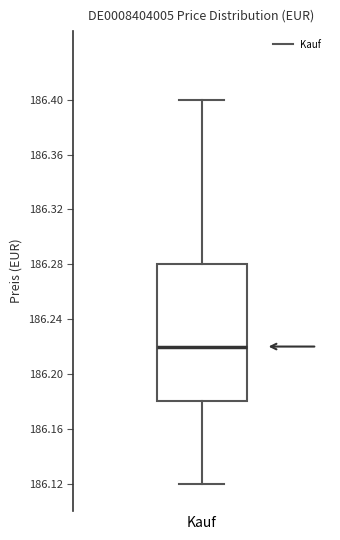

Read this box plot against the y-axis: the position of the median line, the range covered by the box, and the ends of both whiskers. The values are not printed on the chart, so give them approximately, as read against the axis.

median 186.22, box 186.18 to 186.28, whiskers 186.12 to 186.40